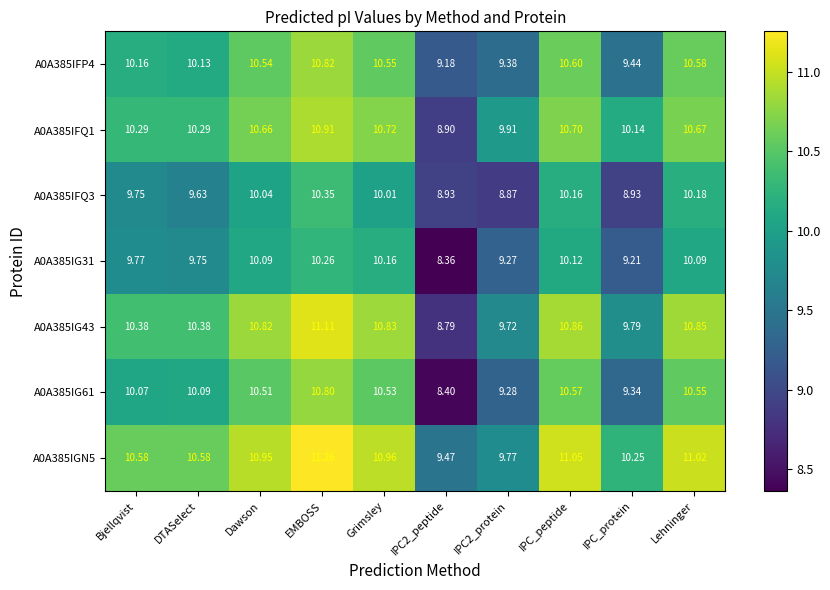

How many values in the A0A385IGN5 series exceed 10?

8